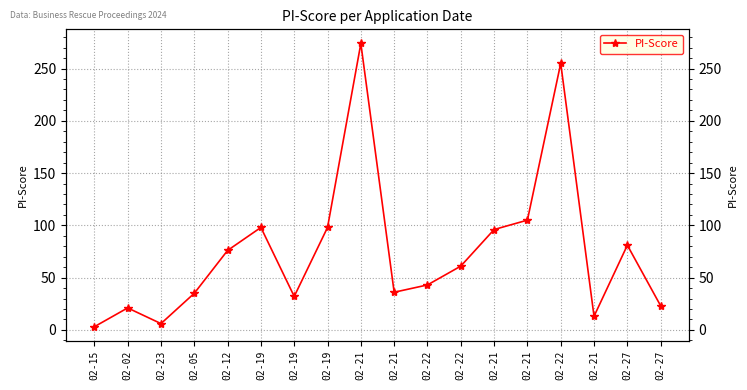

Which category has the highest value across all series?

02-21